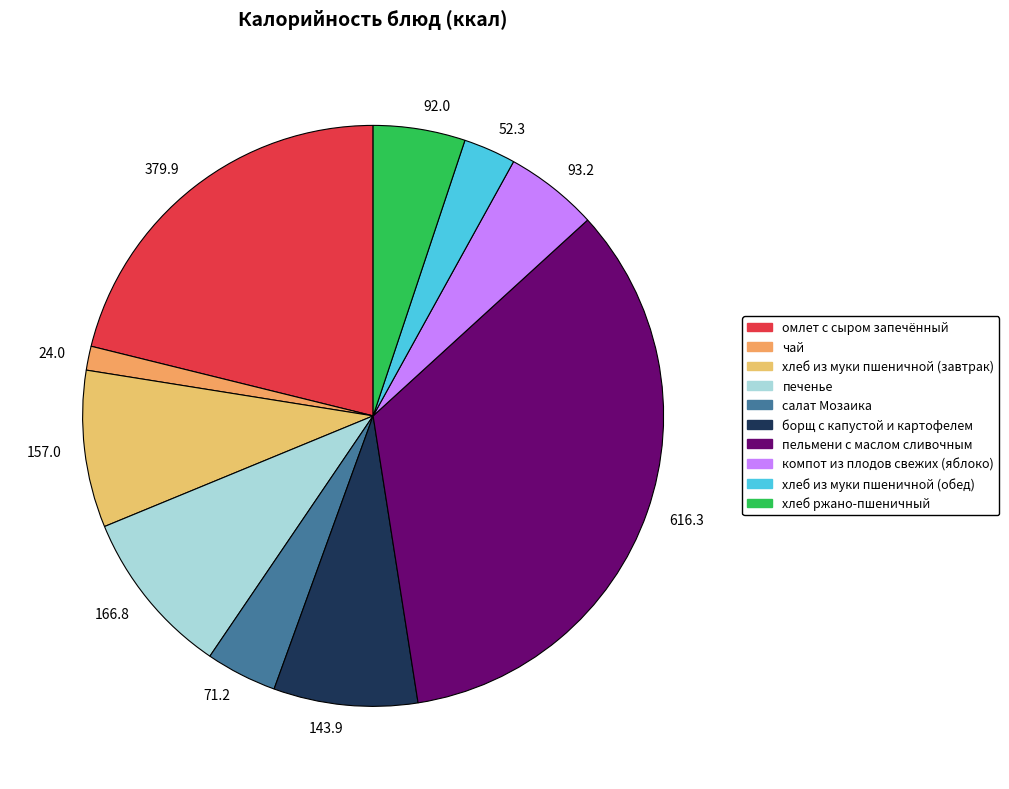

Combined, do 143.9 and 157.0 account for over 50%?

No